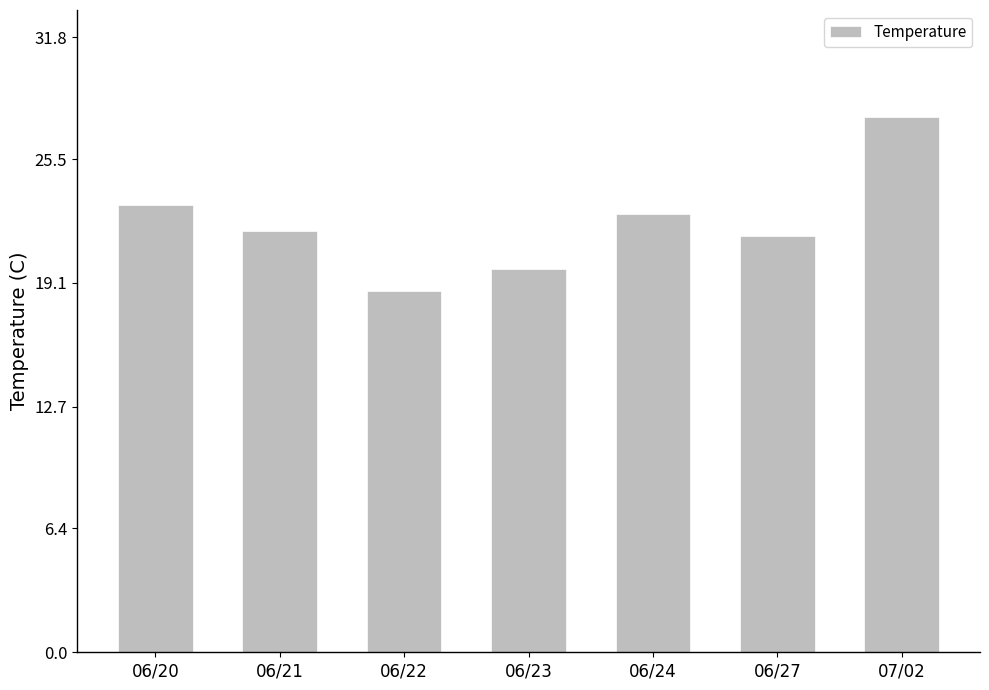

How many bars are there in total?

7